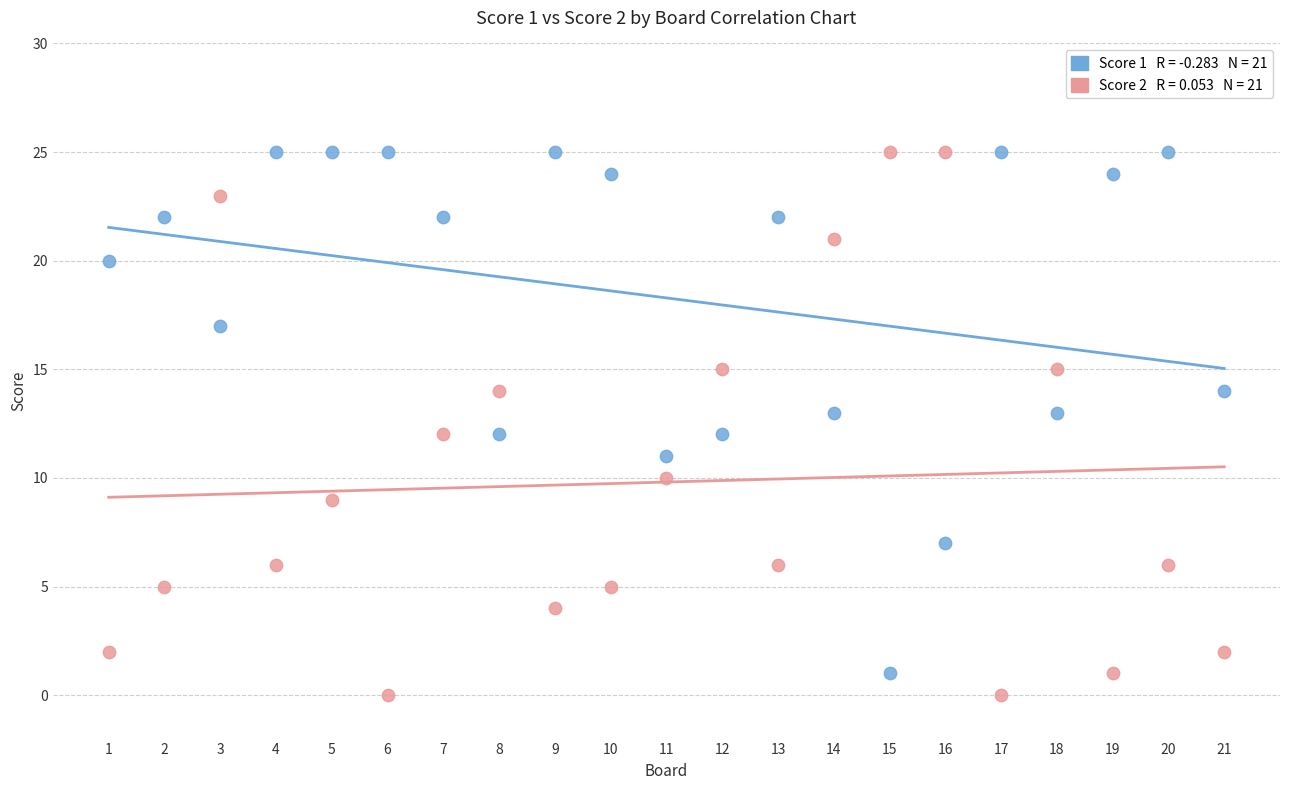

Across all data points, what is the range of Y values (max minus min)?

25